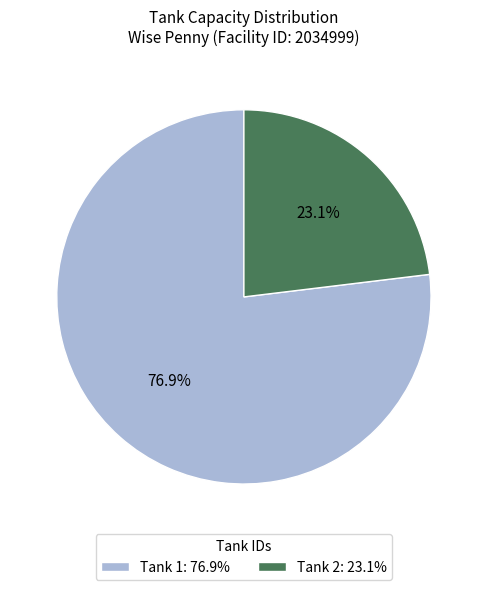

To the nearest percent, what portion does Tank 2 represent?

23%